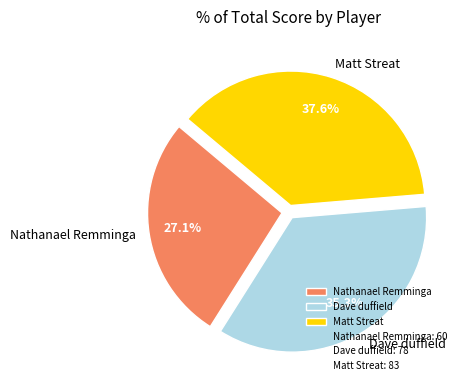

The Nathanael Remminga slice represents 27% of the pie. True or false?

True